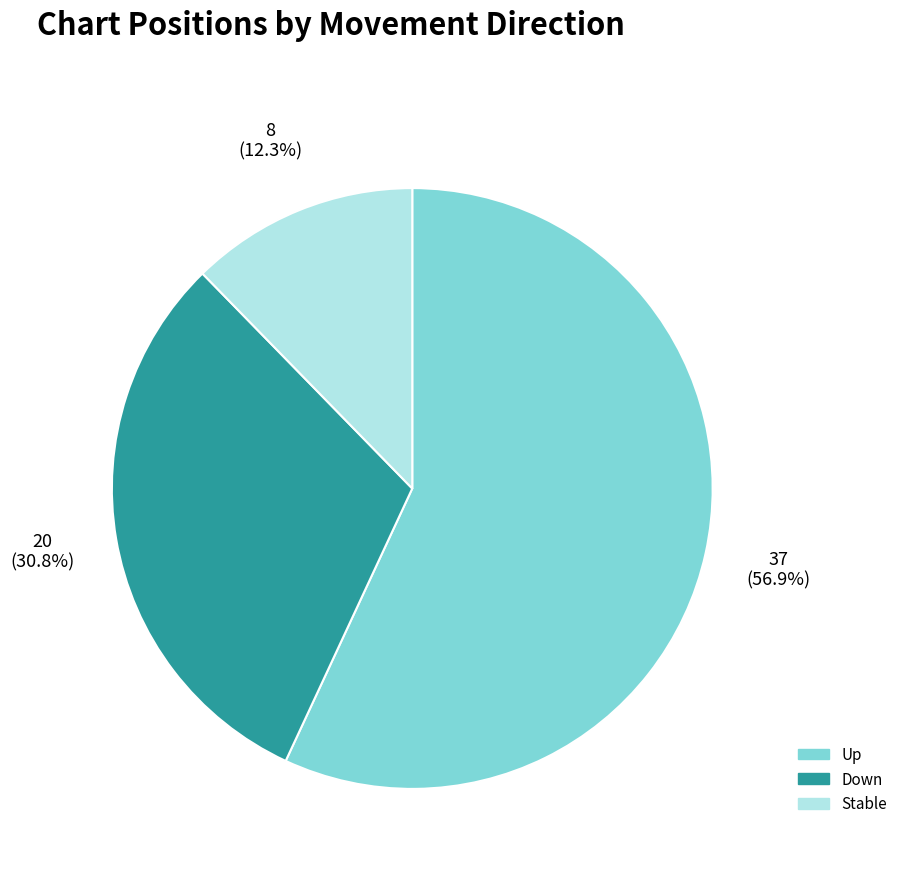

Rank the categories by value from highest to lowest.

Up, Down, Stable